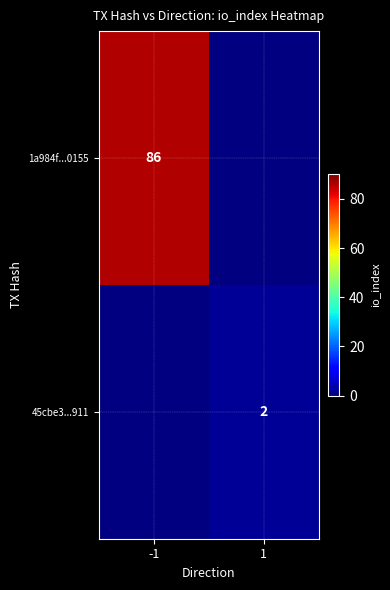

The 1a984f...0155 series shows 38 at -1. True or false?

False